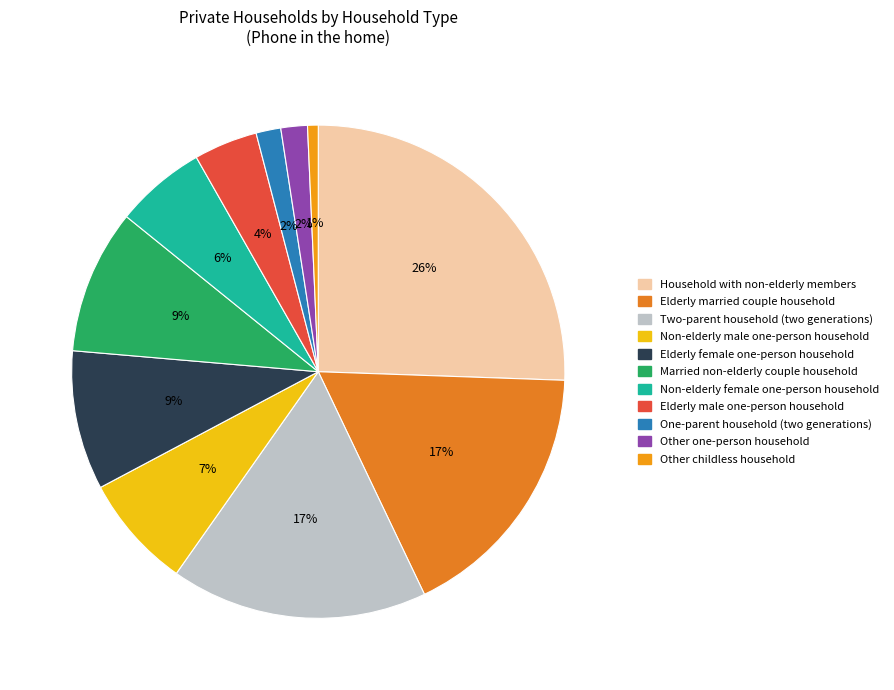

To the nearest percent, what is the combined percentage of Two-parent household (two generations) and Non-elderly male one-person household?

24%